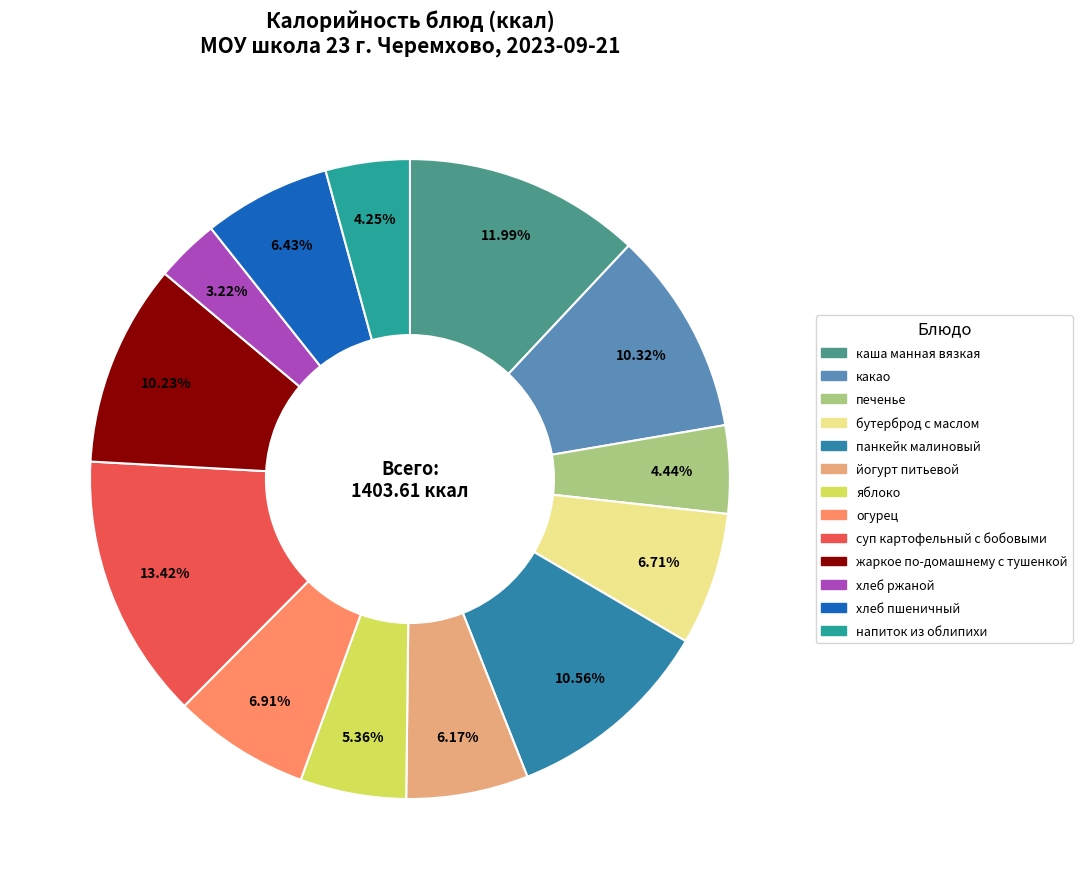

Is there a majority slice in this chart?

No